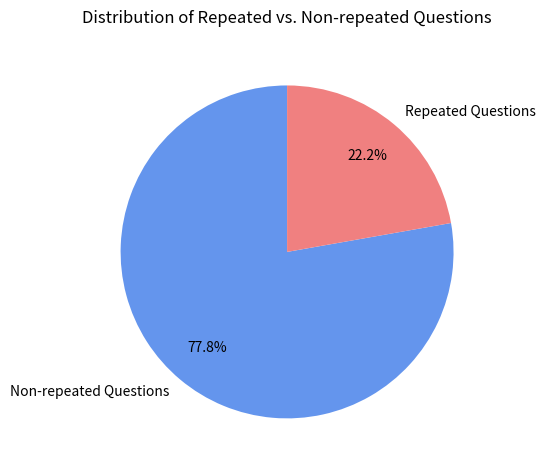

Rank the categories by value from highest to lowest.

Non-repeated Questions, Repeated Questions